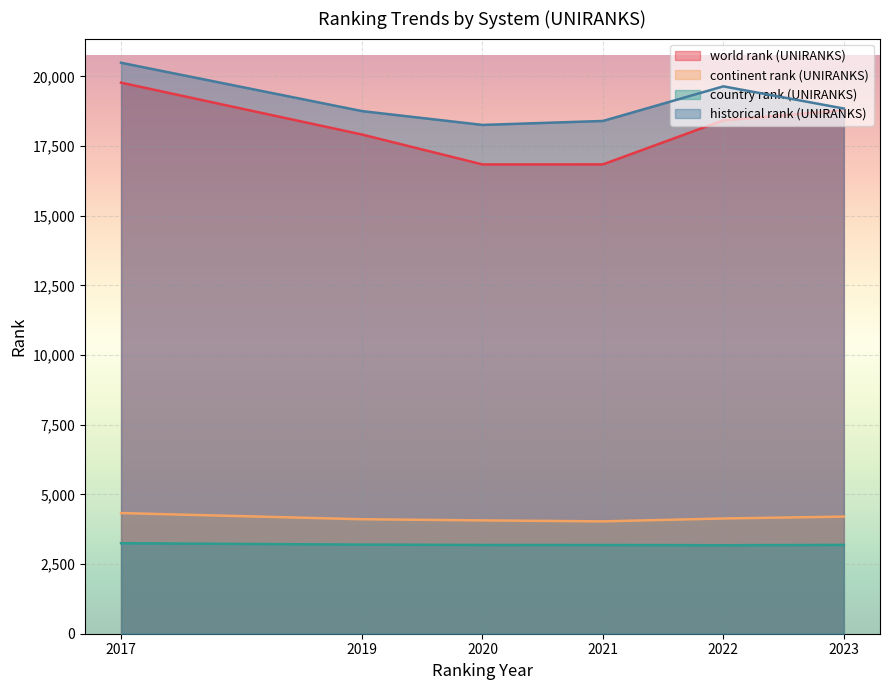

Reading left to right, extract all data points from this chart.

world rank (UNIRANKS): 2017=19772.0	2019=17911.0	2020=16838.0	2021=16840.0	2022=18422.0	2023=18785.0
continent rank (UNIRANKS): 2017=4329.0	2019=4108.0	2020=4066.0	2021=4031.0	2022=4135.0	2023=4202.0
country rank (UNIRANKS): 2017=3247.0	2019=3197.0	2020=3184.0	2021=3183.0	2022=3174.0	2023=3187.0
historical rank (UNIRANKS): 2017=20486.0	2019=18751.5	2020=18255.5	2021=18397.5	2022=19639.5	2023=18843.5